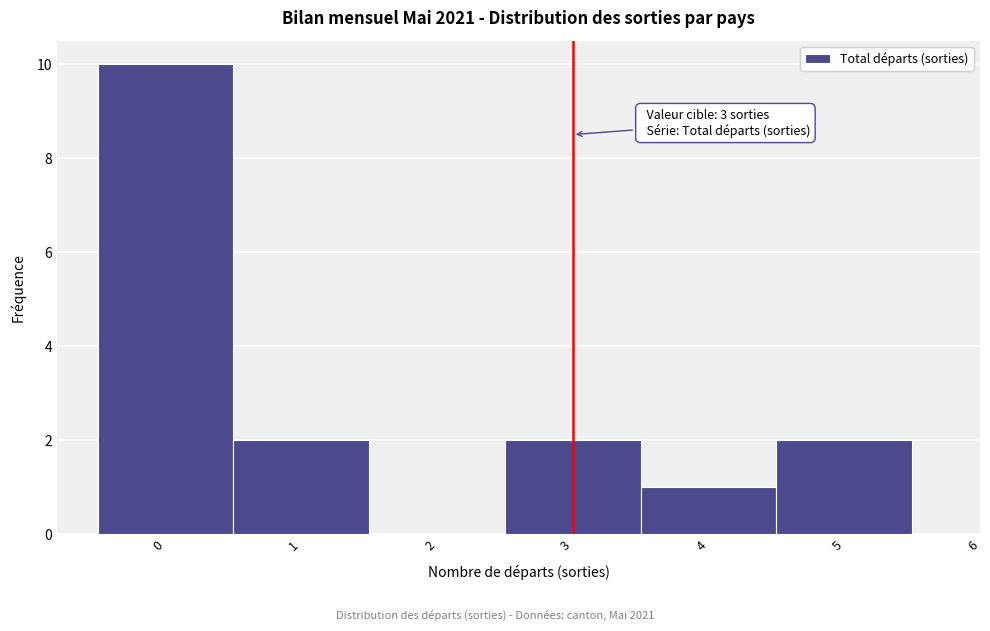

Which range on the x-axis has the tallest bar?

-0.5 to 0.5